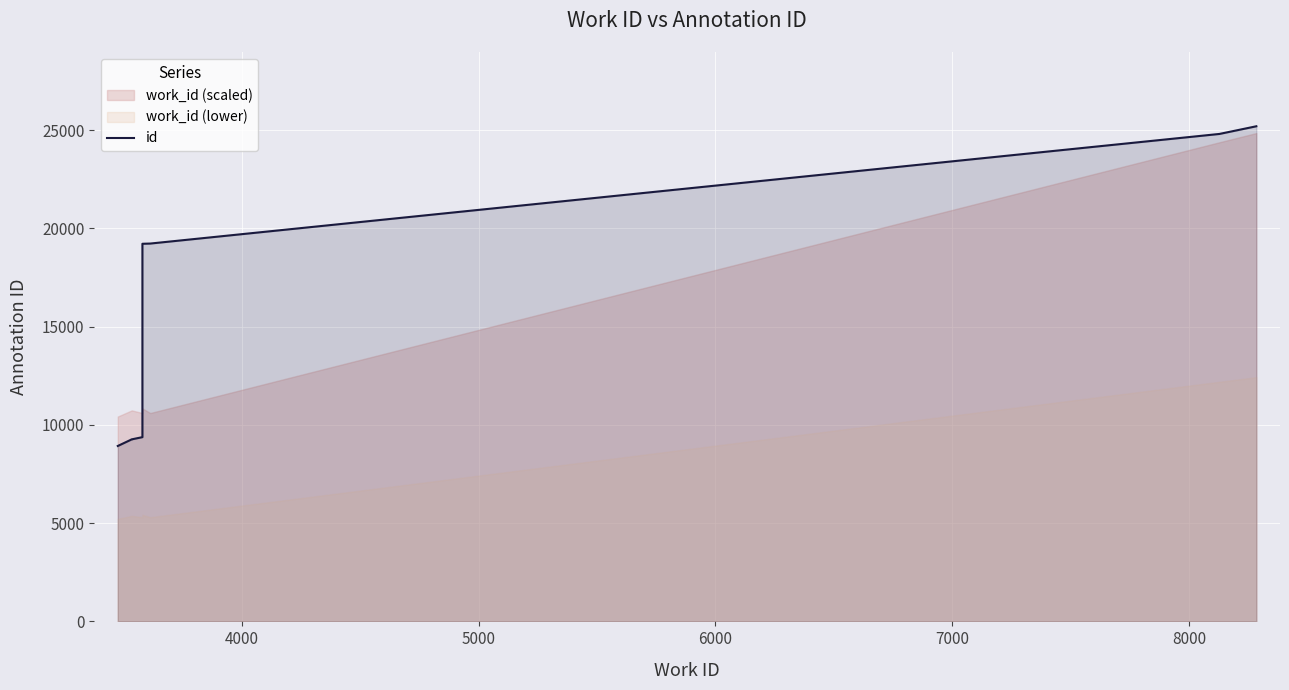

What is the greatest value displayed?

25202